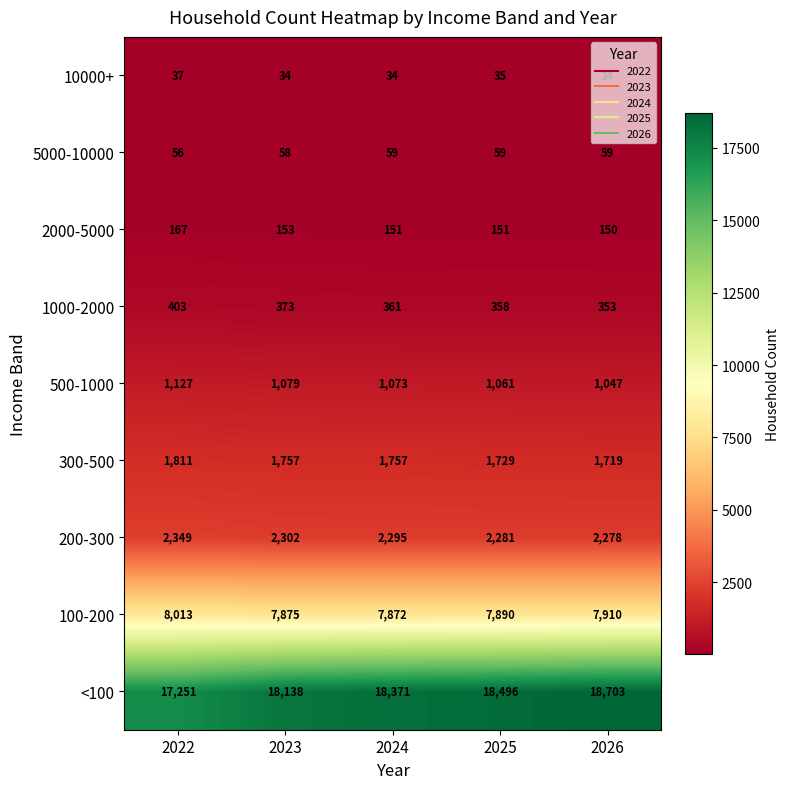

Which series has the largest total across all categories?

<100